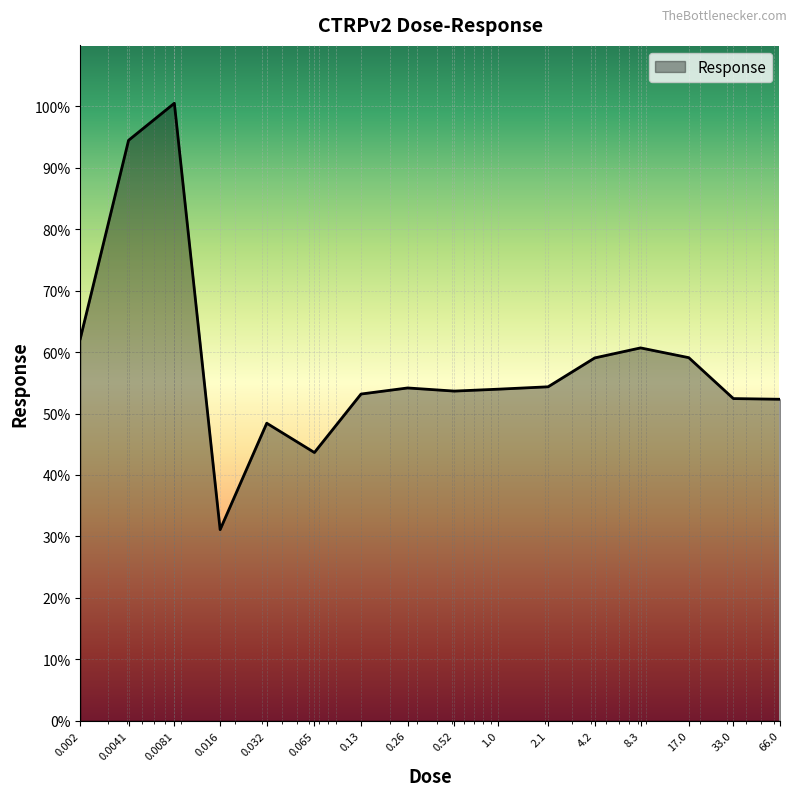

What is the difference between the maximum and minimum values?

69.4